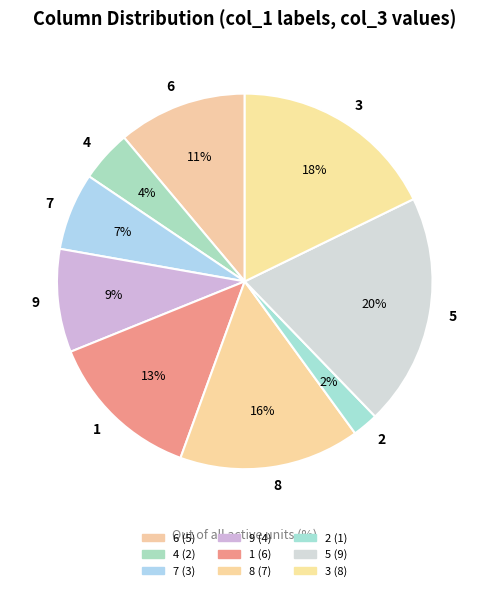

To the nearest percent, what is the difference between the largest and smallest slice percentages?

18%